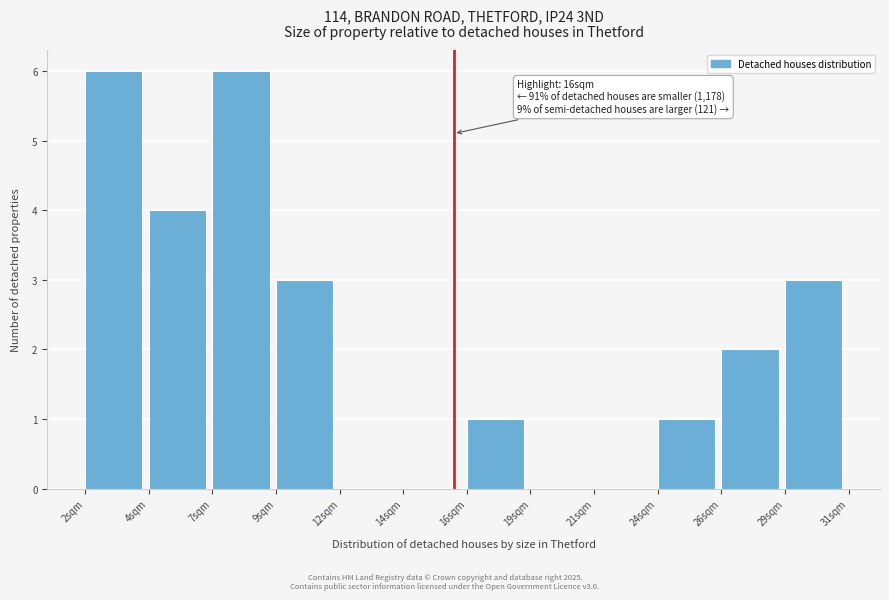

Reading left to right, transcribe all the data shown in this chart.

2sqm=6	4sqm=4	7sqm=6	9sqm=3	12sqm=0	14sqm=0	16sqm=1	19sqm=0	21sqm=0	24sqm=1	26sqm=2	29sqm=3